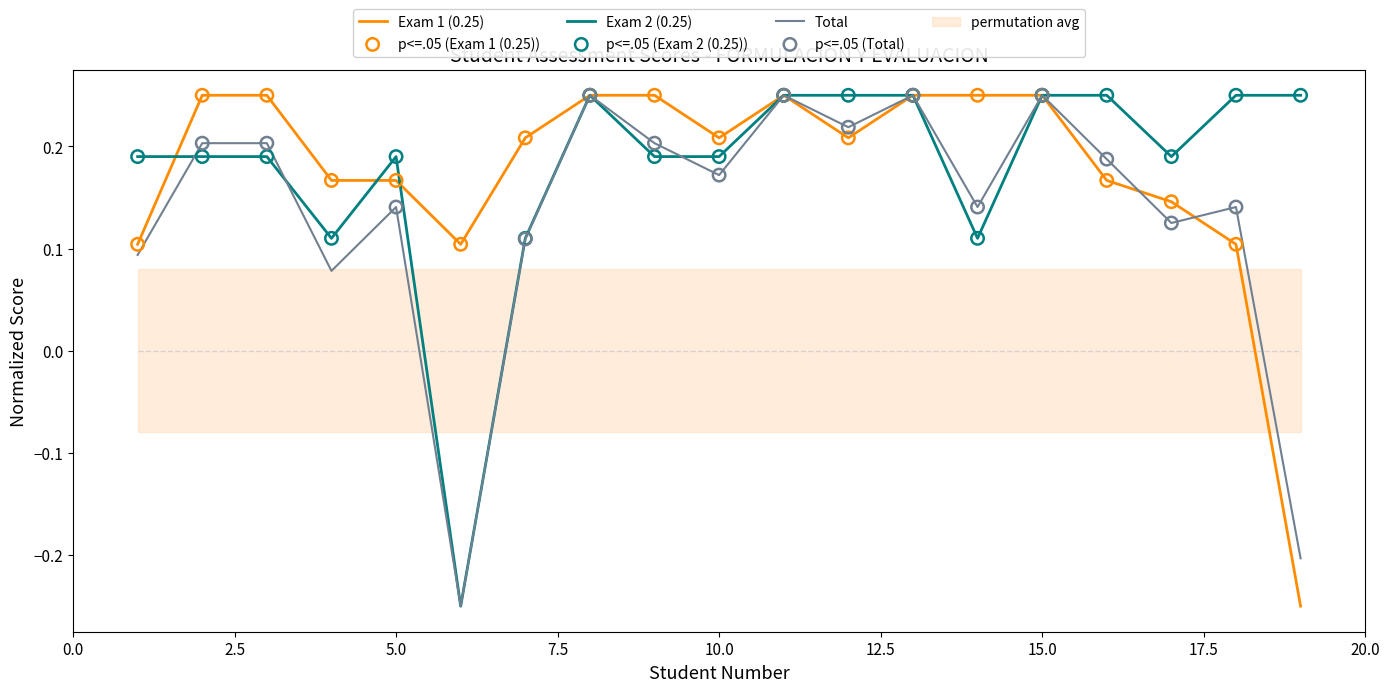

At how many categories does at least one series exceed 0?

19